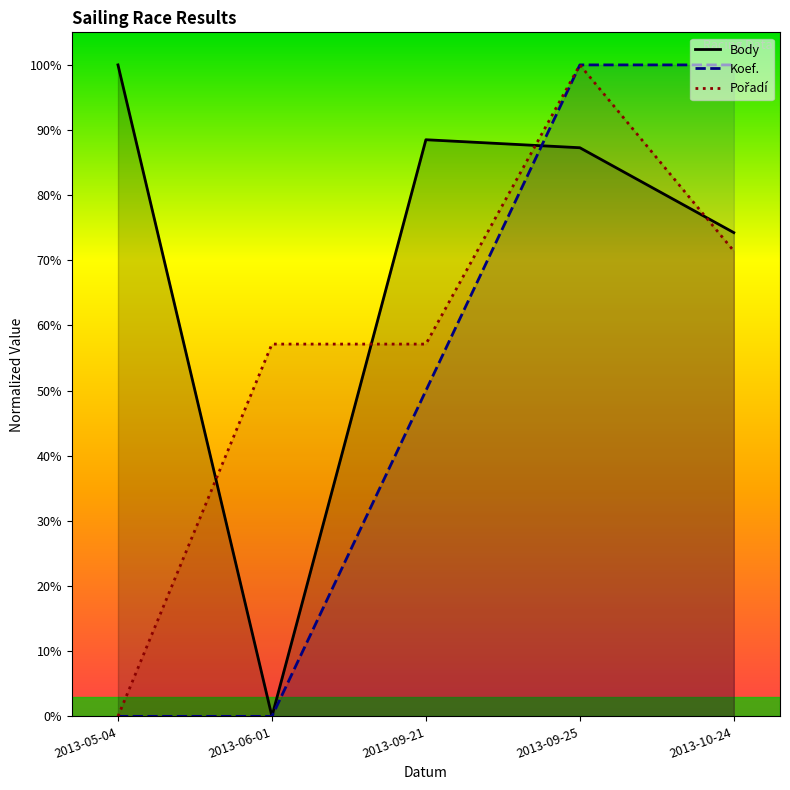

In Body, how many points are higher than both neighbors (excluding endpoints)?

1